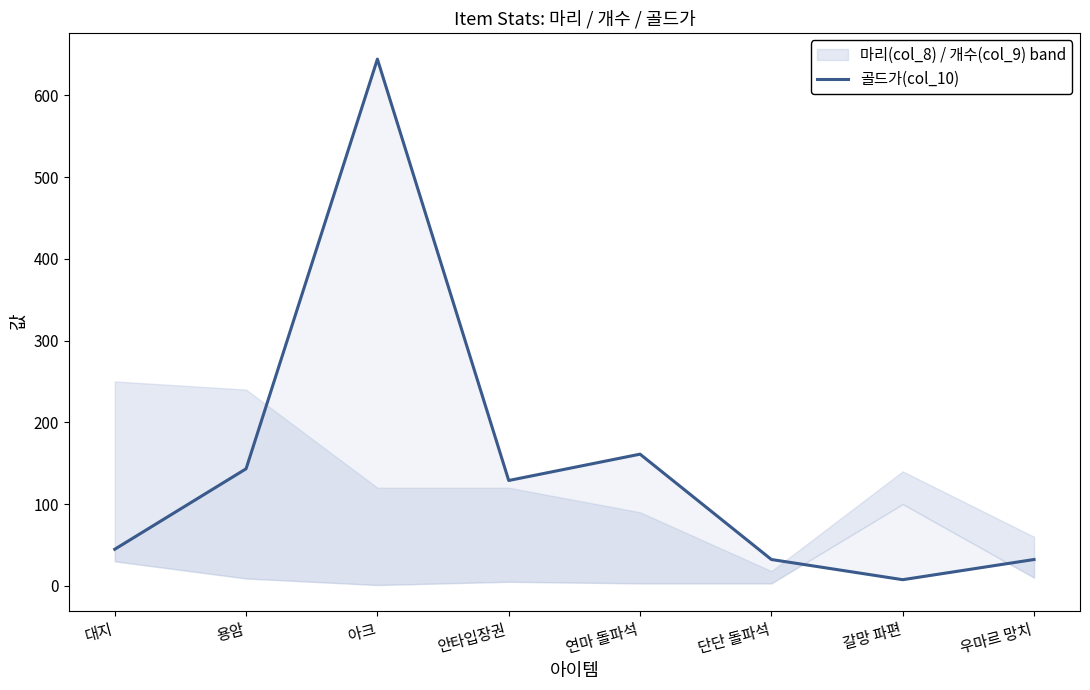

What is the greatest value displayed?

644.2